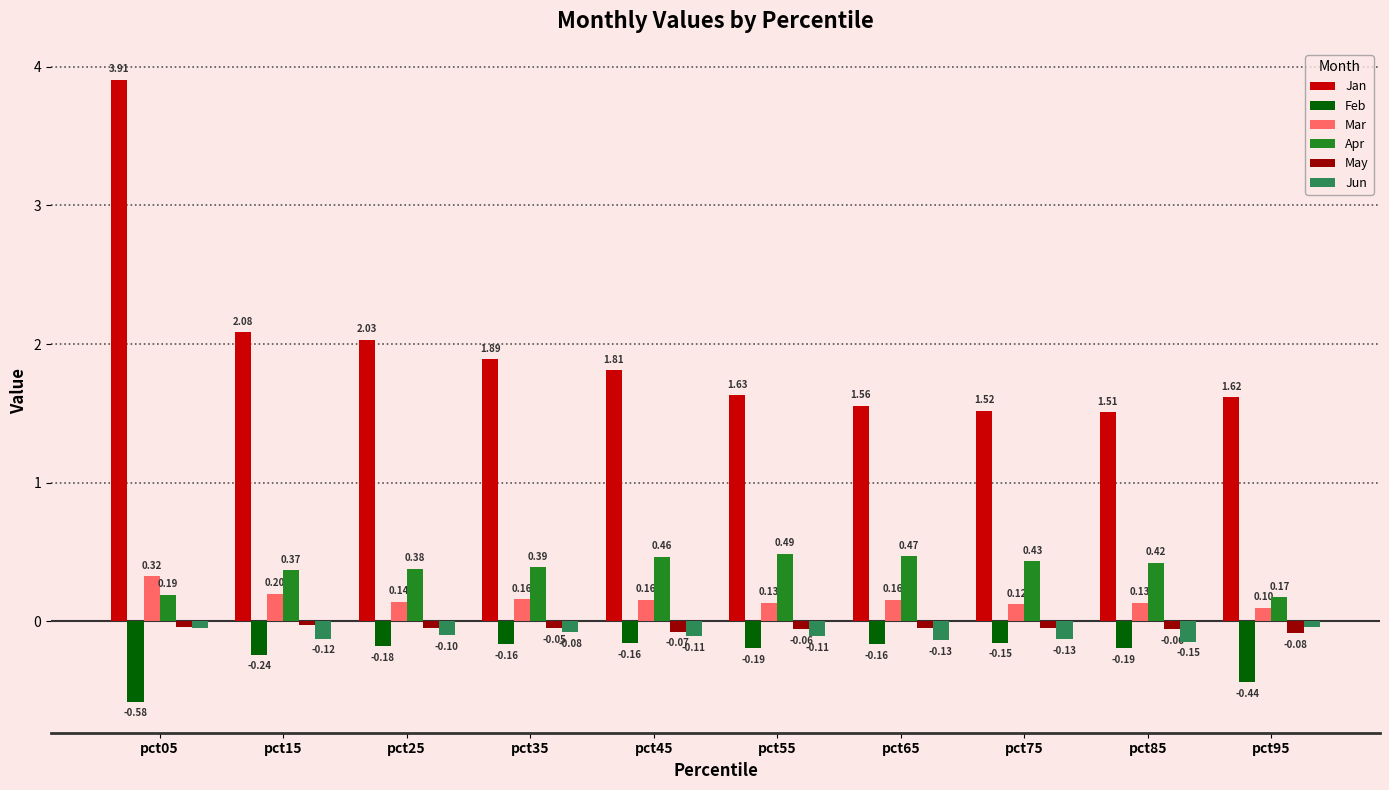

What is the difference between the second highest and second lowest values in the Mar series?

0.1